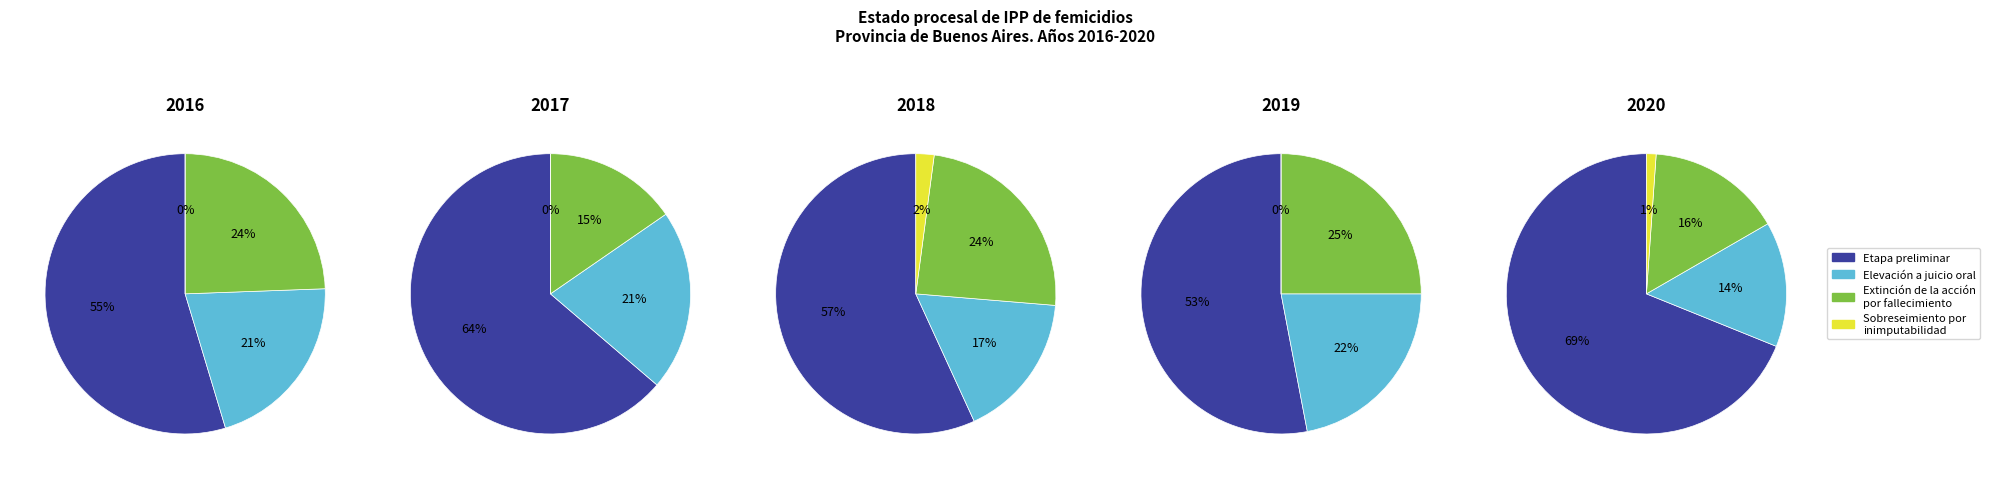

To the nearest percent, what is the difference between the 1 and 0 slice percentages?

4%